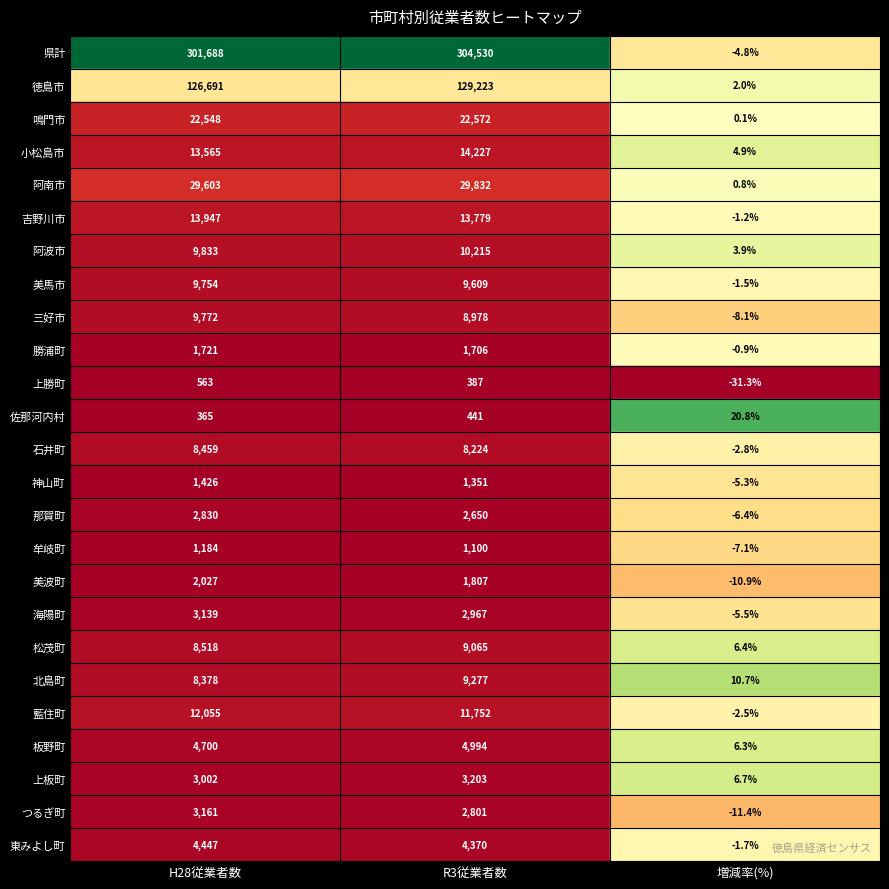

How many data points in 東みよし町 are less than 4370?

1